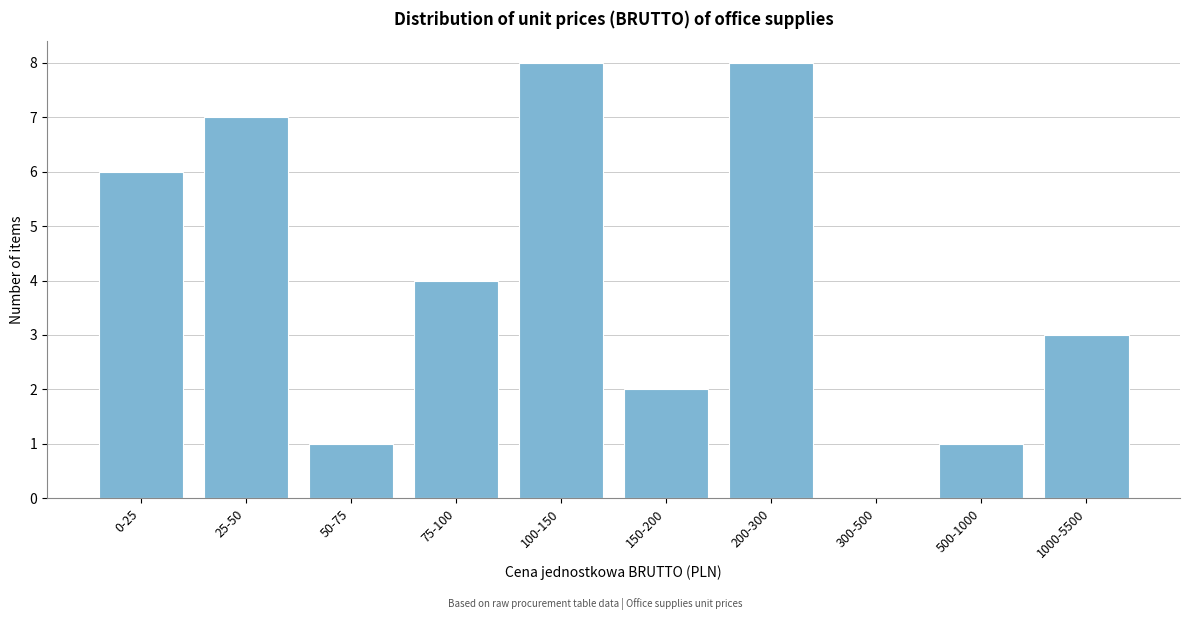

Reading left to right, transcribe all the data shown in this chart.

0-25=6	25-50=7	50-75=1	75-100=4	100-150=8	150-200=2	200-300=8	300-500=0	500-1000=1	1000-5500=3